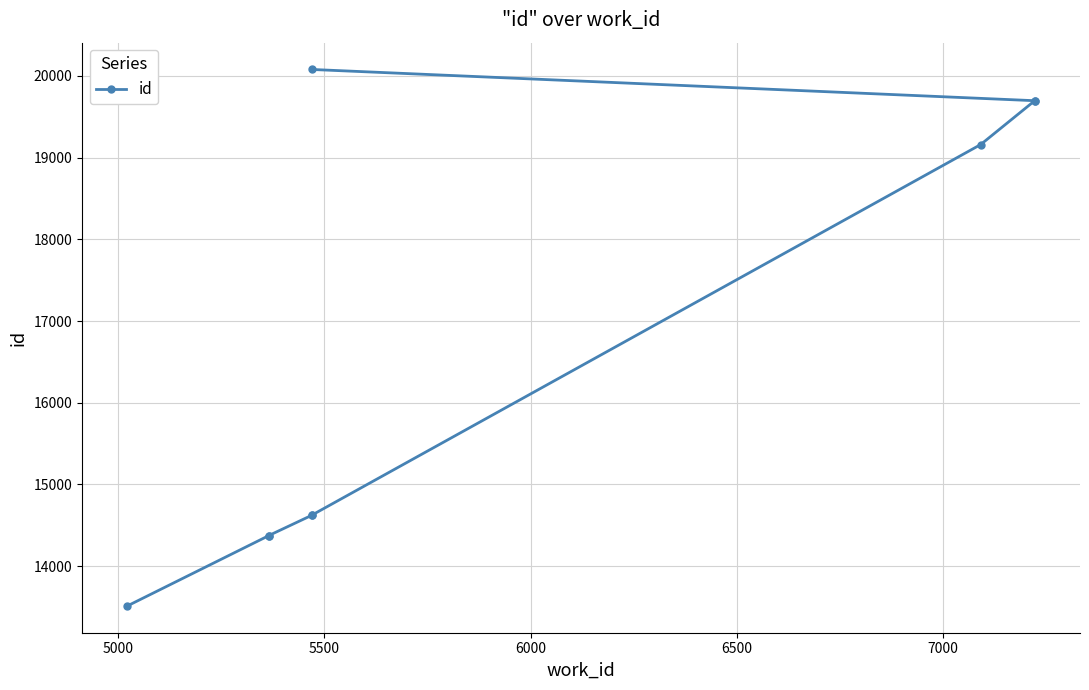

Count the number of values greater than 14629.

4